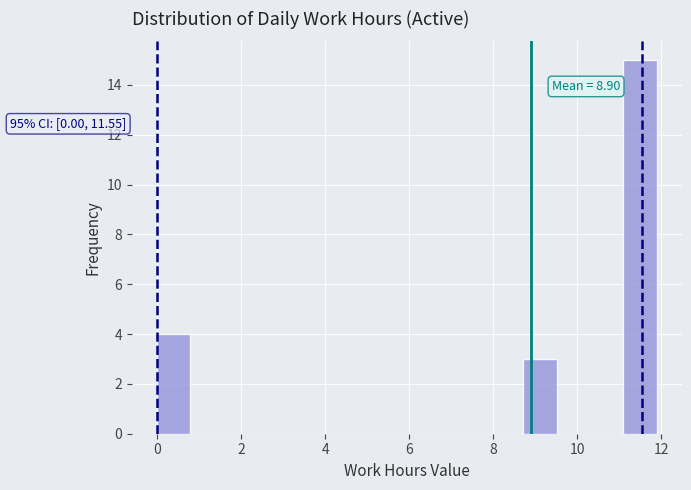

Around what value on the x-axis is the tallest bar? Give the approximate position of its centre, as read against the axis.

11.4